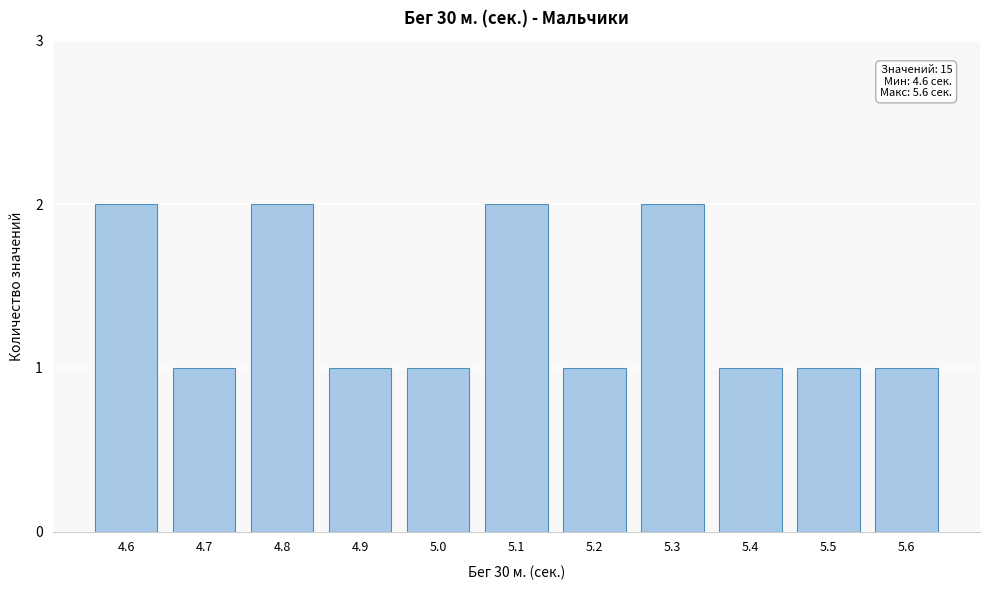

Reading right to left, transcribe all the data shown in this chart.

5.6=1	5.5=1	5.4=1	5.3=2	5.2=1	5.1=2	5.0=1	4.9=1	4.8=2	4.7=1	4.6=2